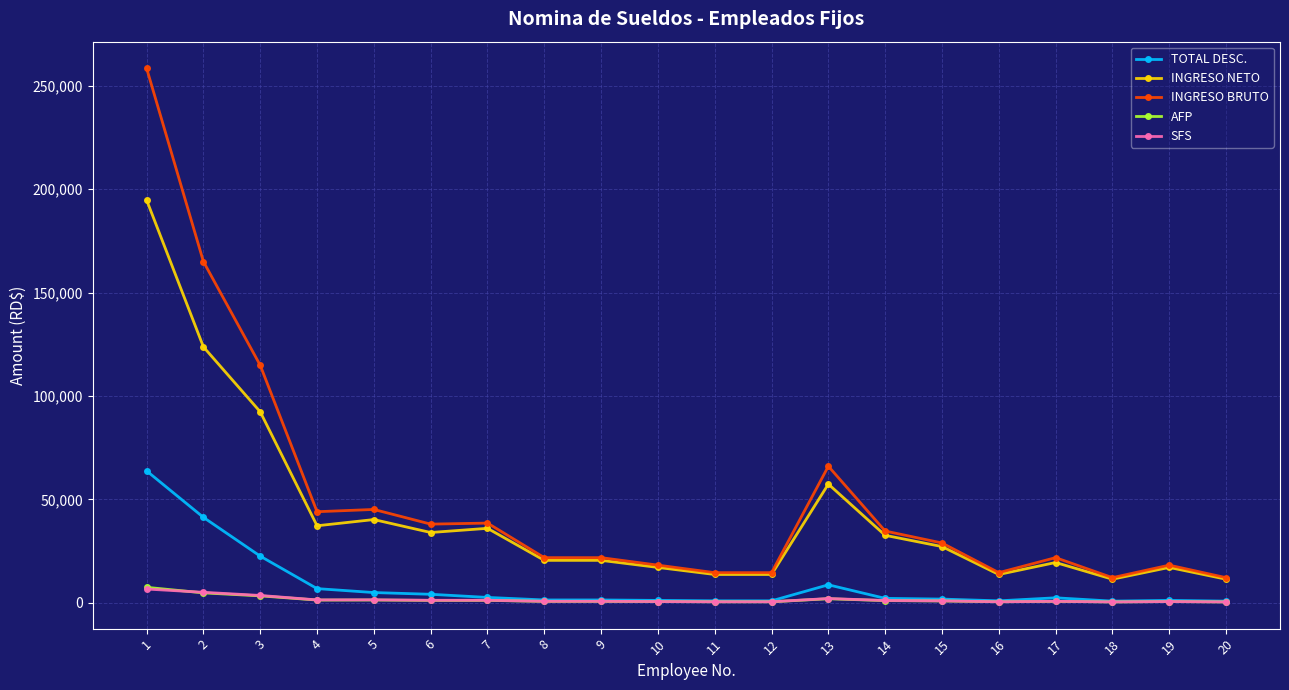

Which series has the largest range (max minus min)?

INGRESO BRUTO